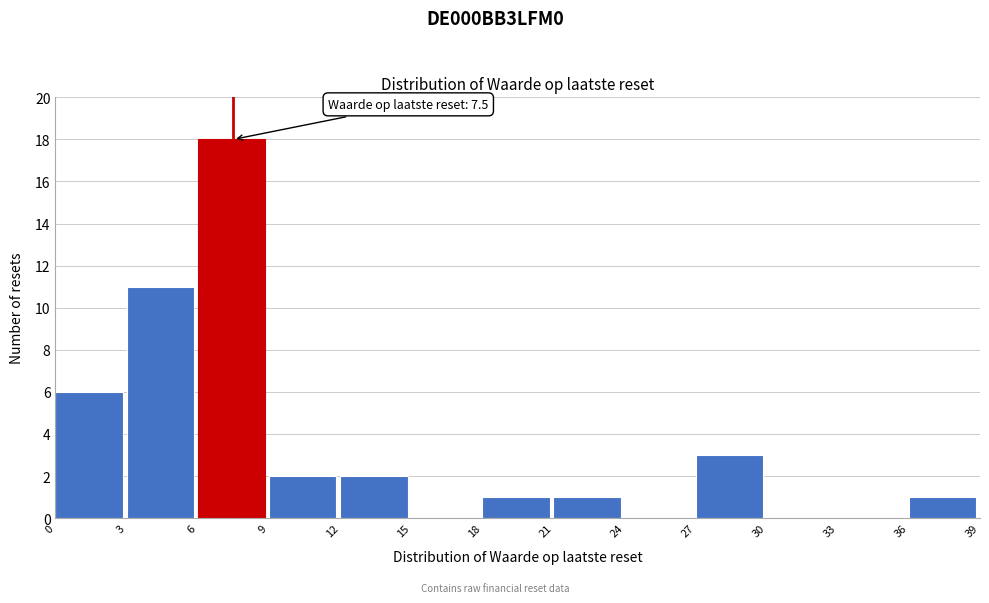

Which range on the x-axis has the tallest bar?

6 to 9